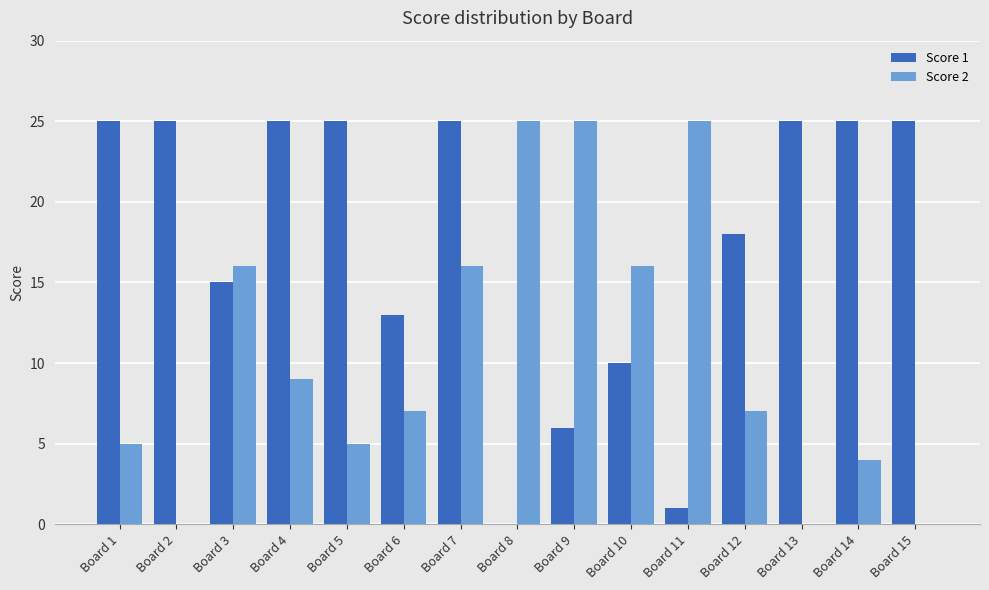

What is the total value across all series at Board 8?

25